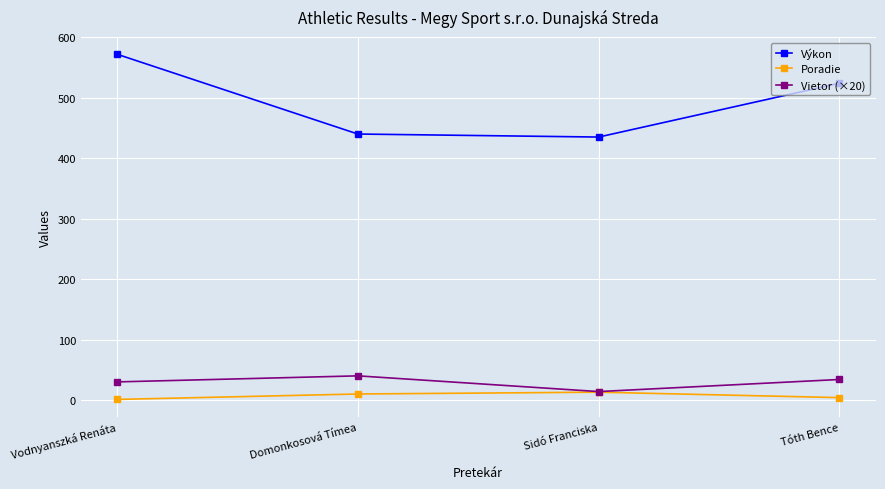

What is the label of the 4th point from the left?

Tóth Bence